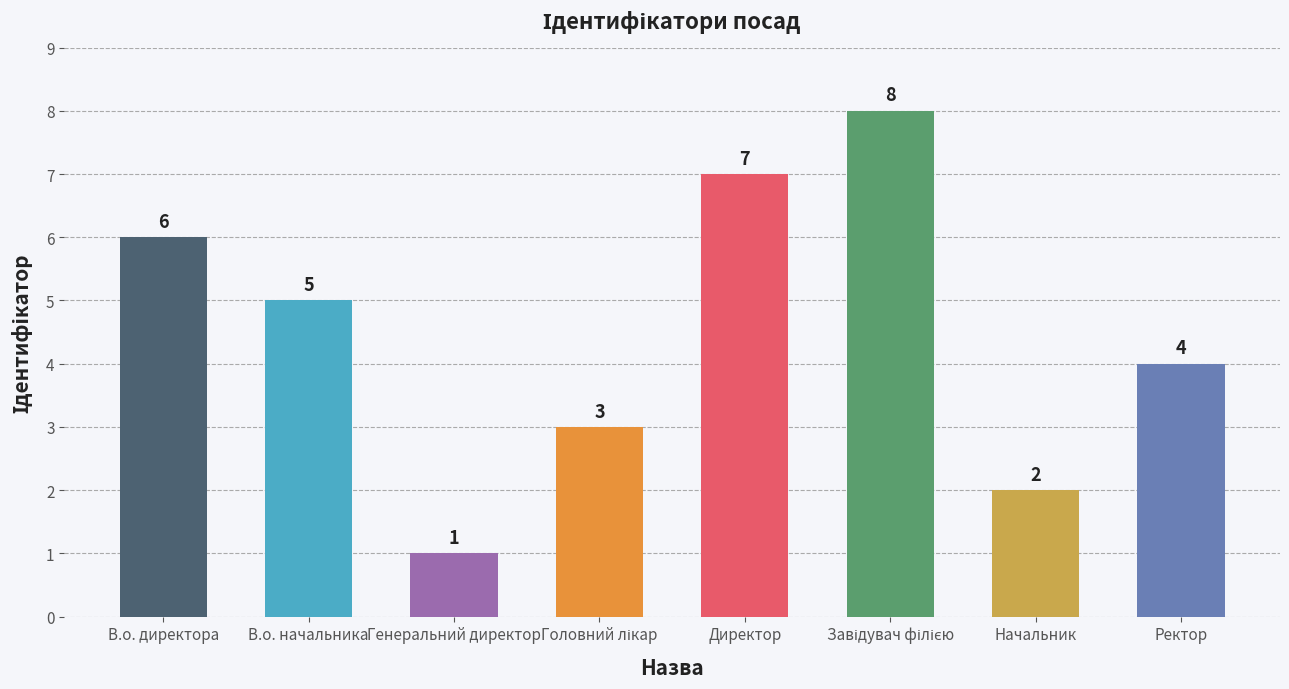

What is the ratio of the value at В.о. директора to the value at Директор?

0.9